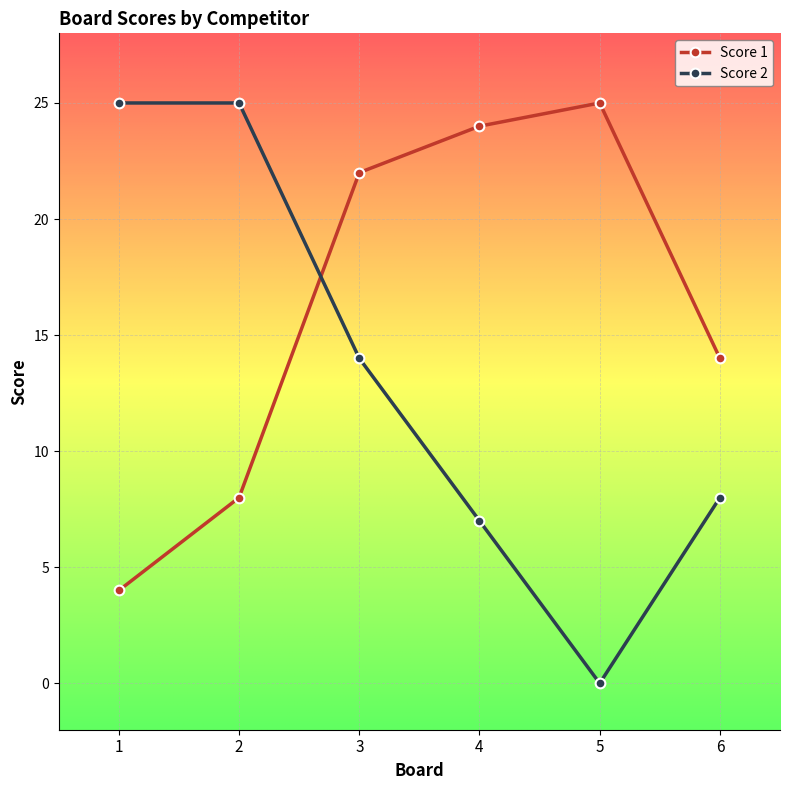

Rank the series by their average value, from lowest to highest.

Score 2, Score 1